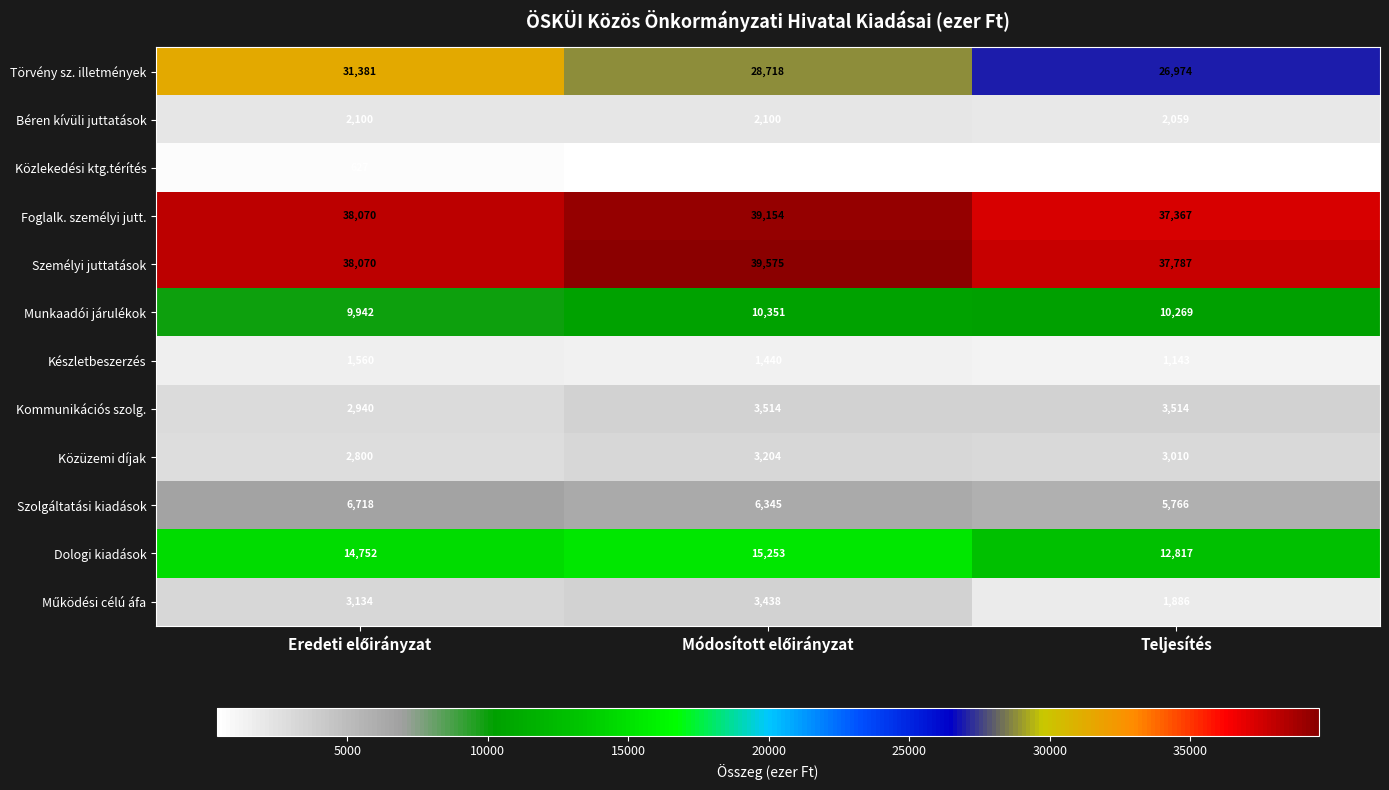

Which series has the largest range (max minus min)?

Törvény sz. illetmények